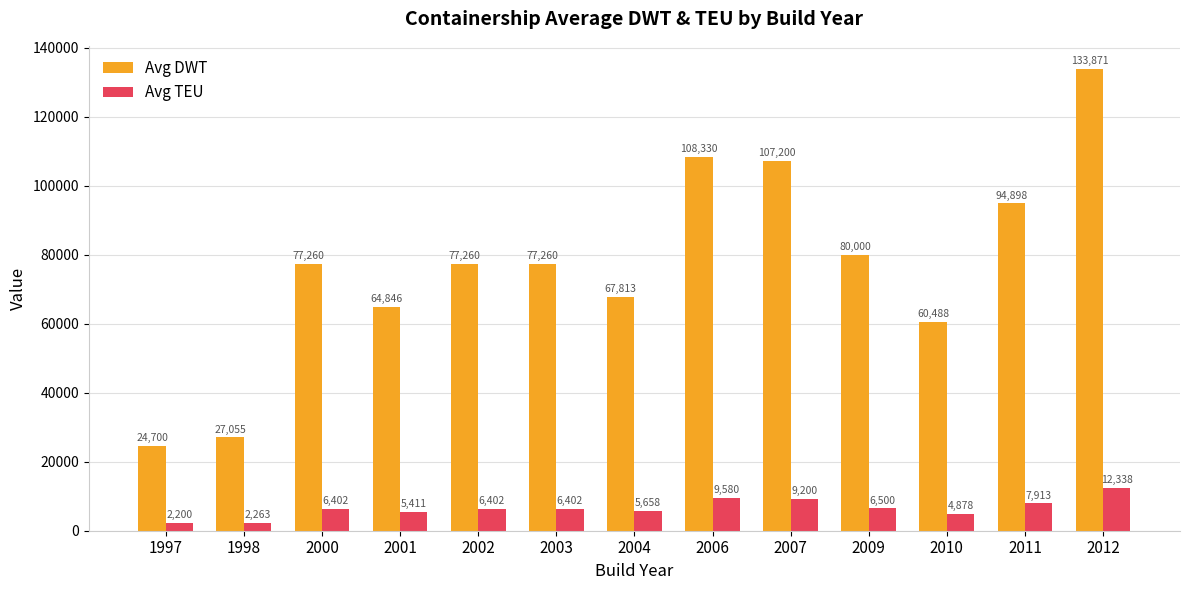

Count the number of categories in the chart.

13